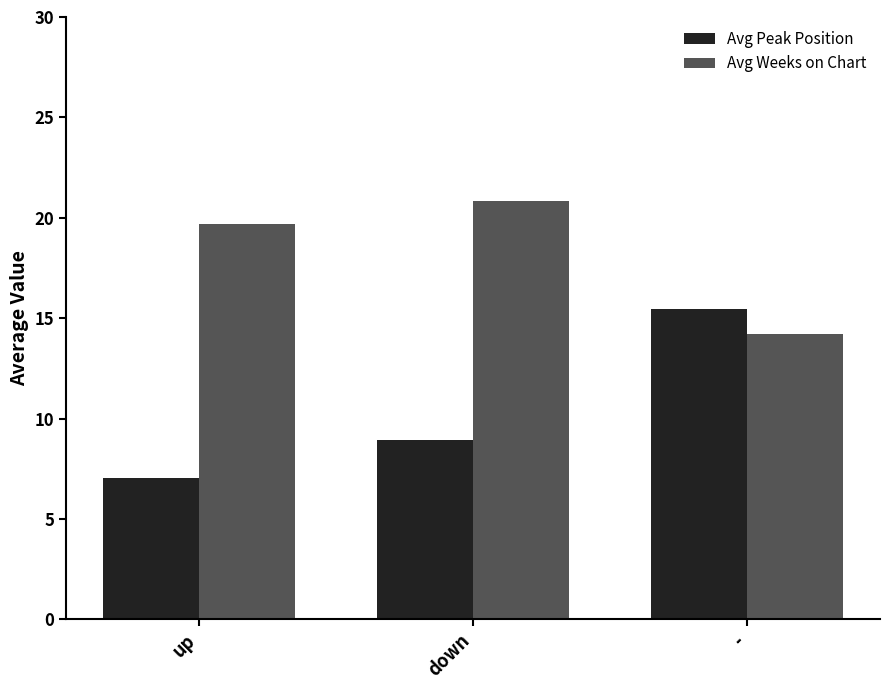

At up, list the series in order from smallest to largest.

Avg Peak Position, Avg Weeks on Chart